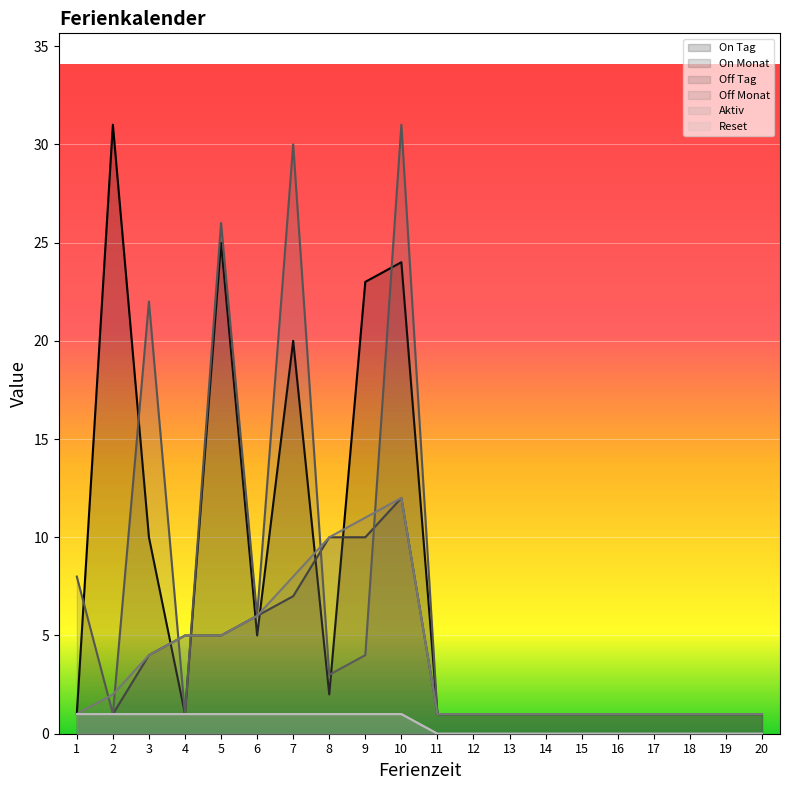

What is the difference between the maximum and minimum values in the Reset series?

1